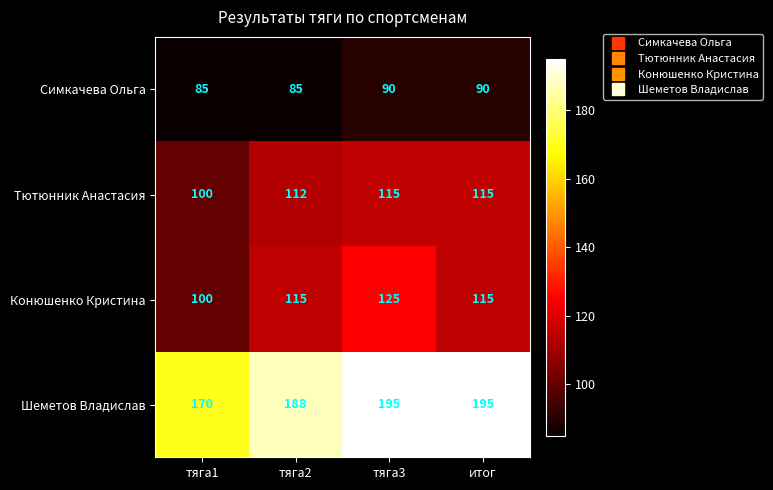

What is the spread (max minus min) of values at тяга3?

105